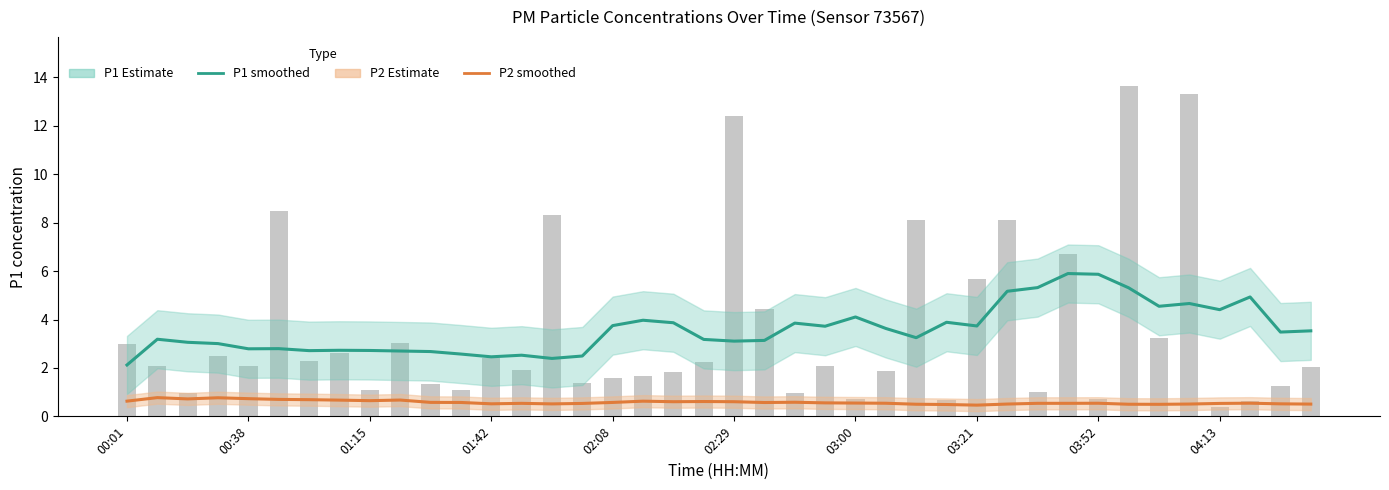

At which category is the sum across all series the highest?

31